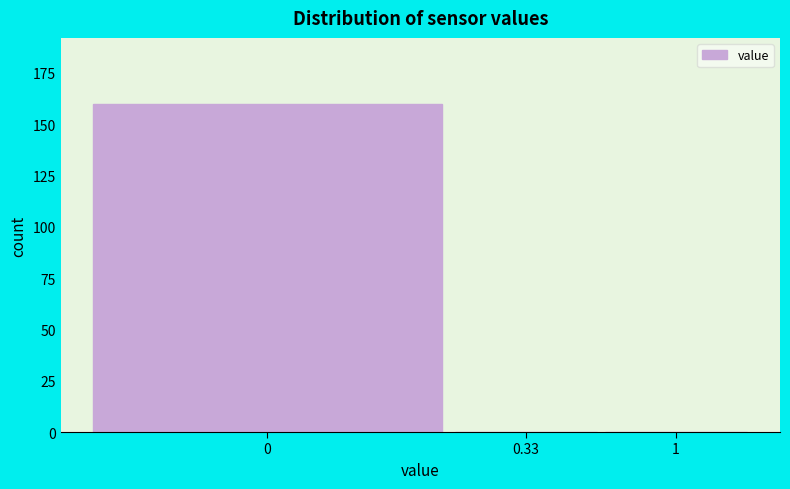

Reading left to right, list all the values displayed in this chart.

0=160	0.33=0	1=0